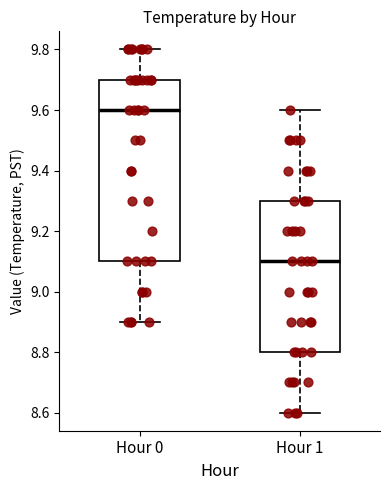

Which box has the highest median line?

Hour 0